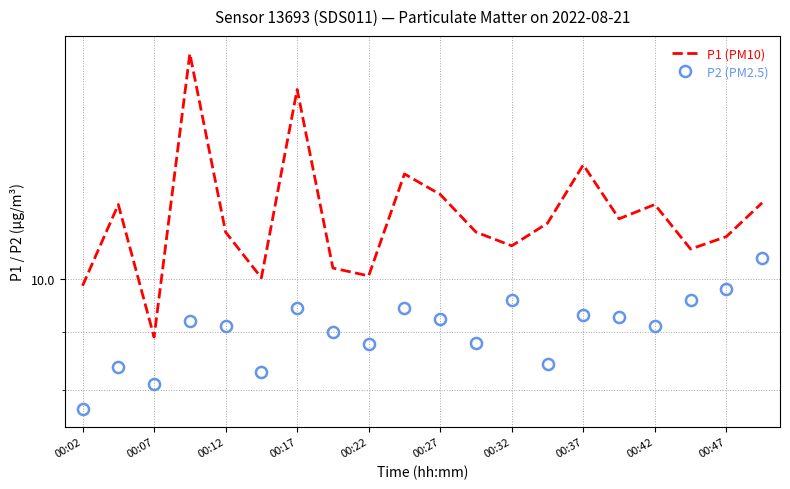

True or false: P1 (PM10) and P2 (PM2.5) cross at least once.

False